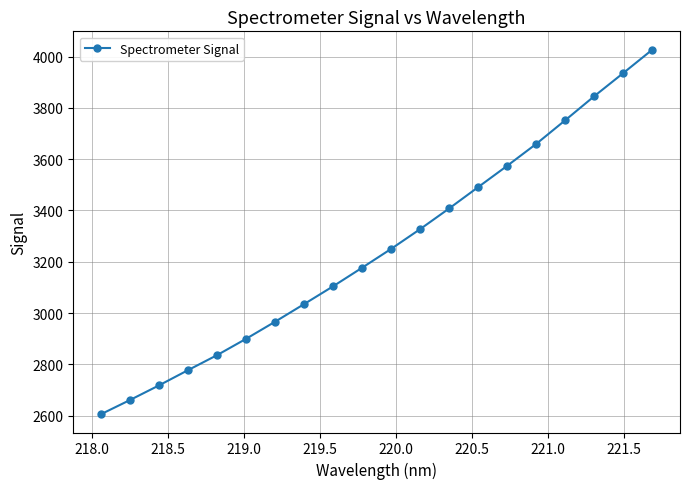

What is the greatest value displayed?

4027.1